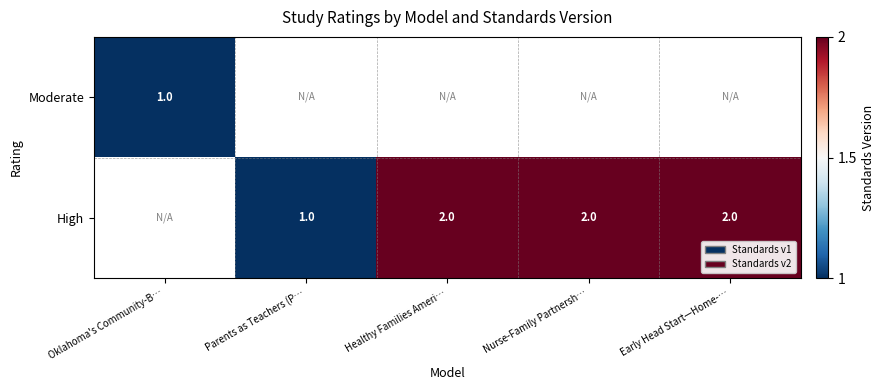

Count the number of data series in this chart.

2